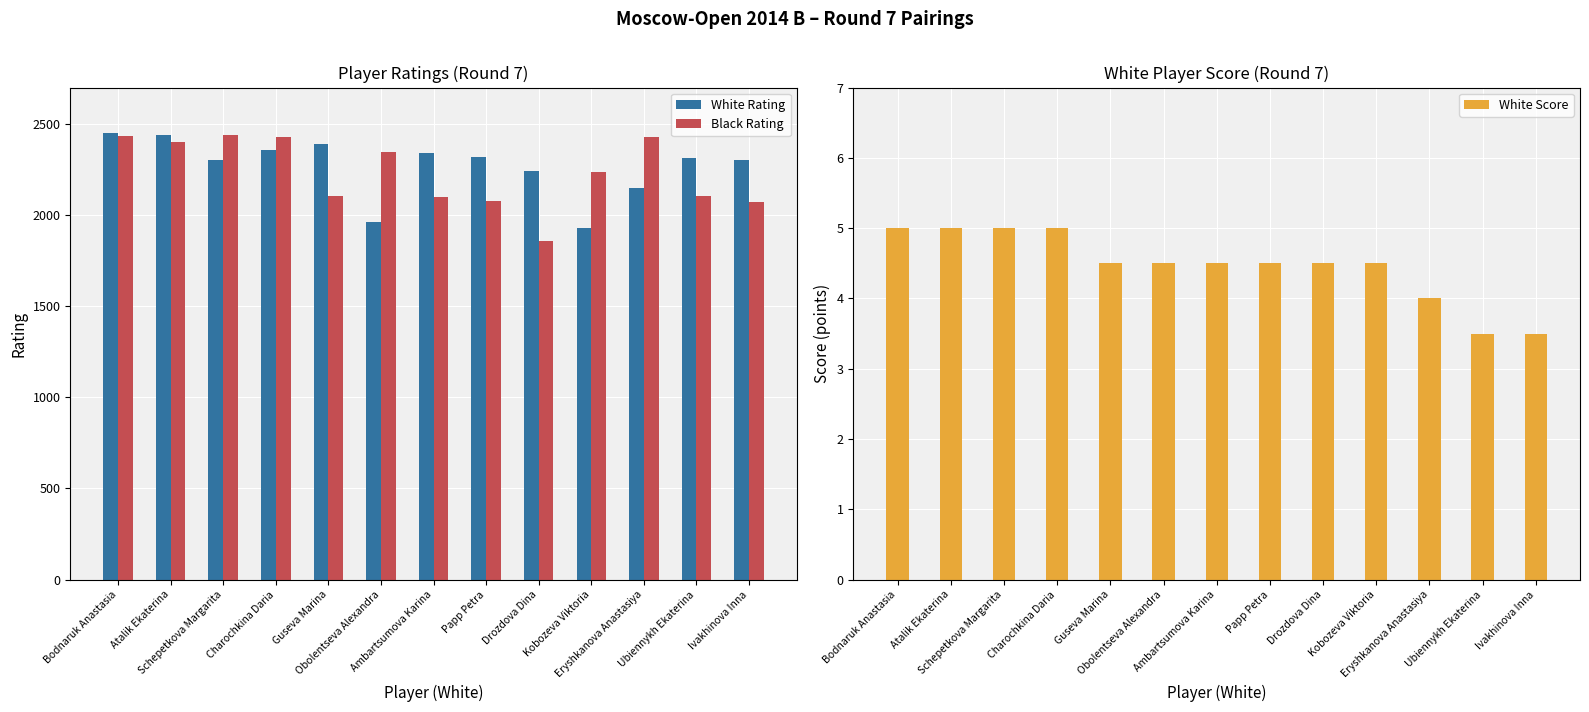

What value does the Black Rating series have at Guseva Marina?

2105